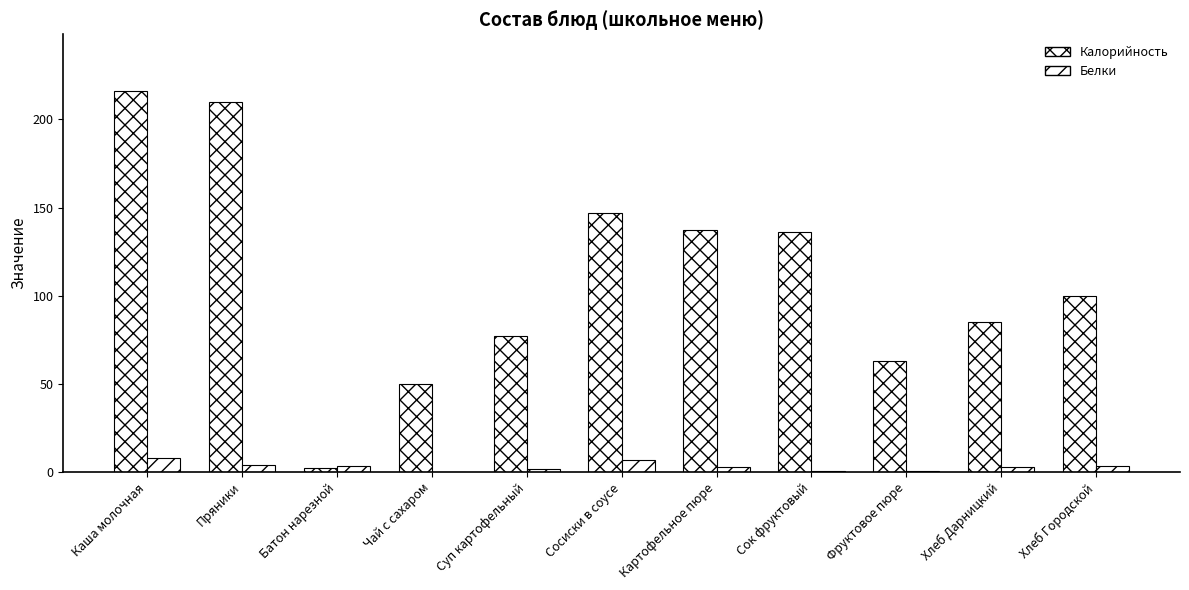

Are the bars horizontal?

No